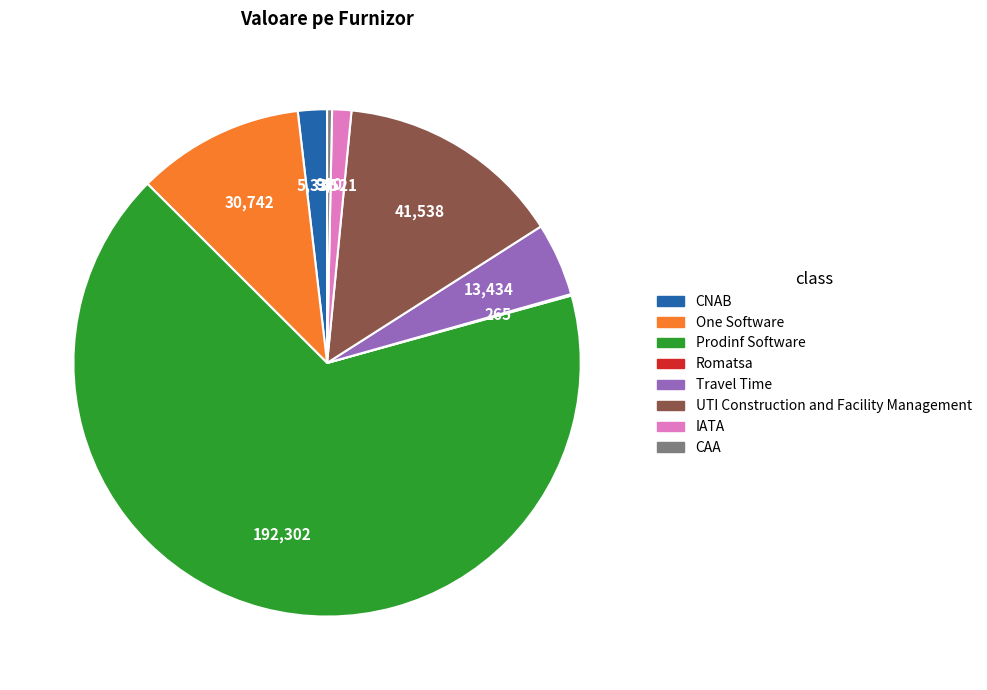

What is the ratio of the value at One Software to the value at UTI Construction and Facility Management?

0.7